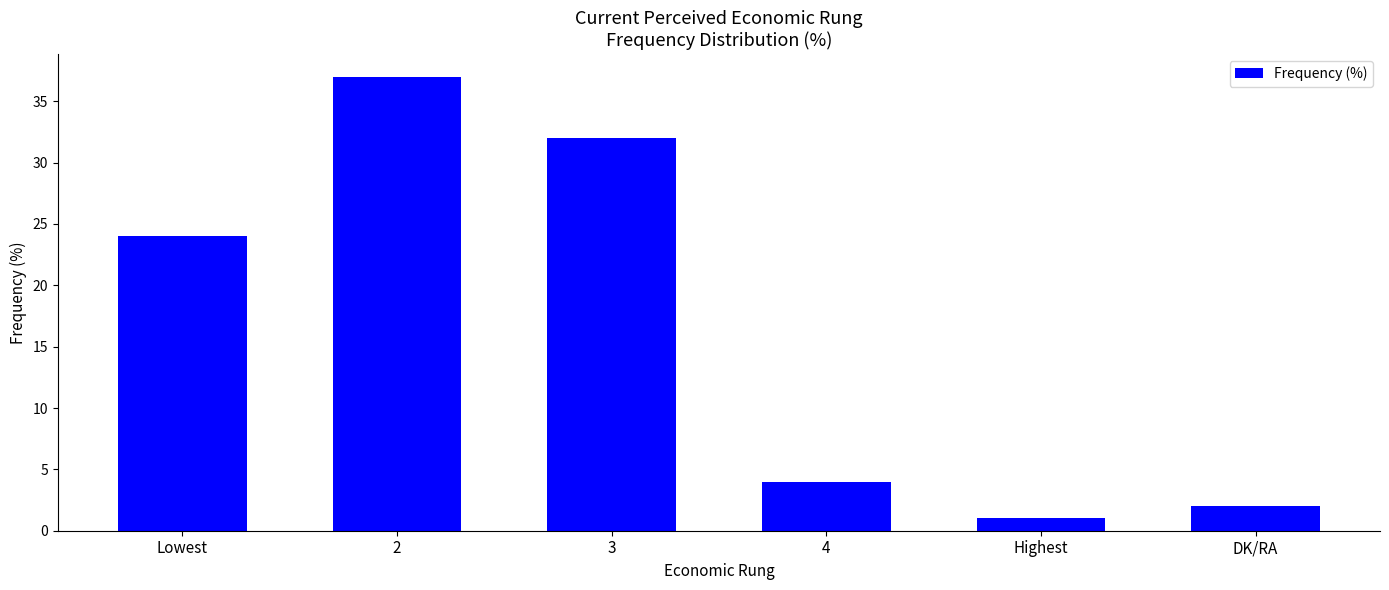

What is the smallest value displayed?

1